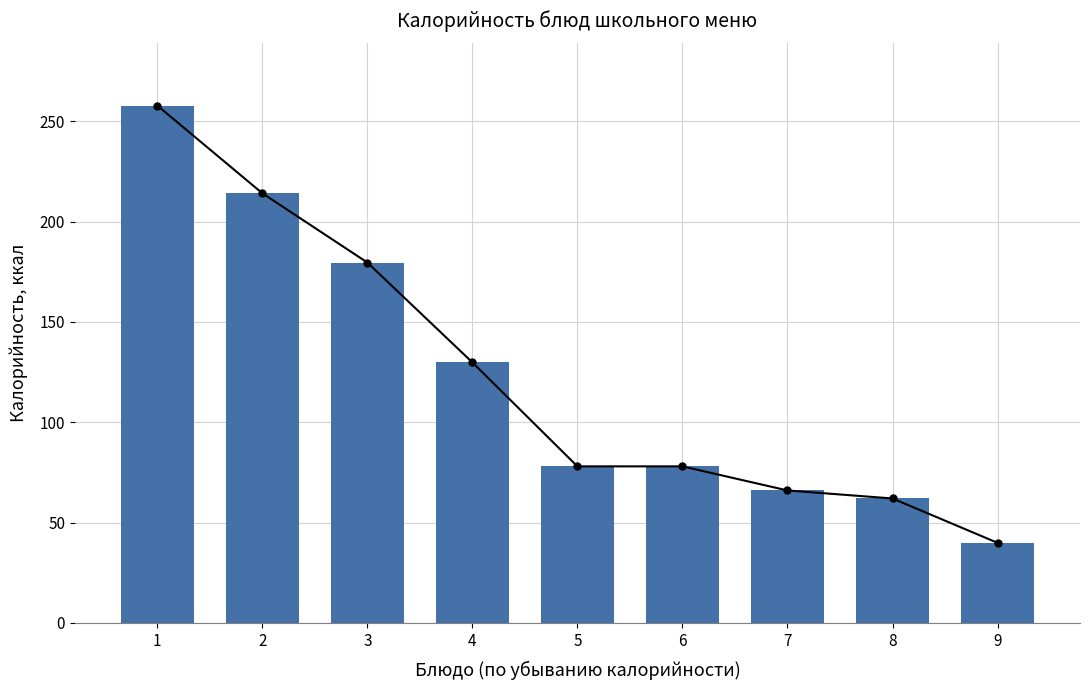

At which label does the data first exceed 78?

1